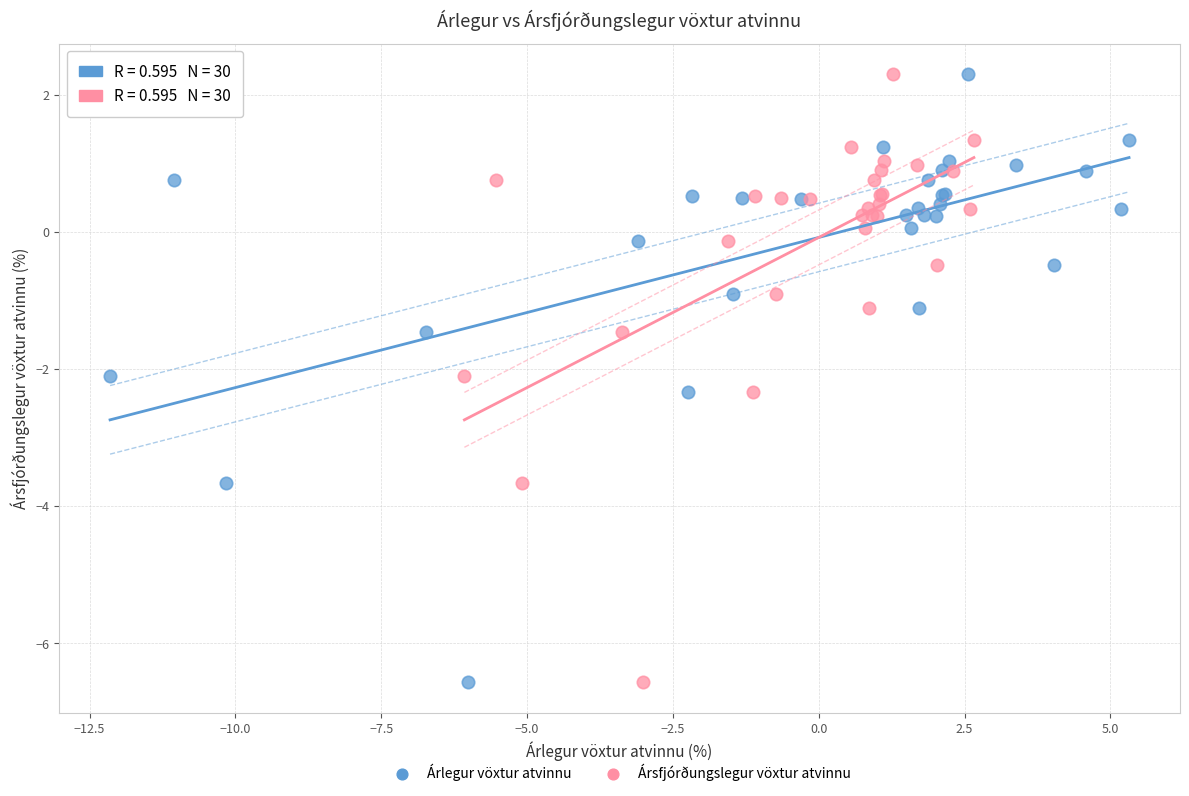

What are all the series names shown in the legend?

Árlegur vöxtur atvinnu, Ársfjórðungslegur vöxtur atvinnu